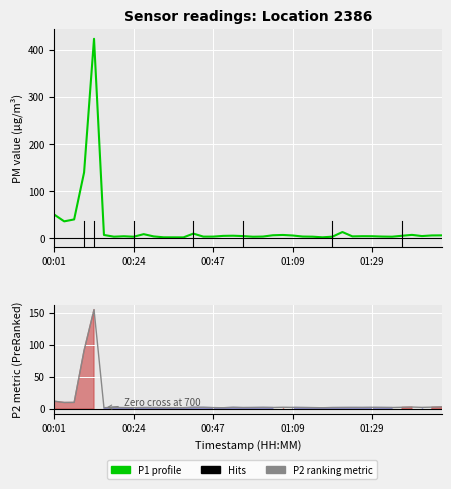

The value of P1 (PM10) at 37 is 2.3. True or false?

False